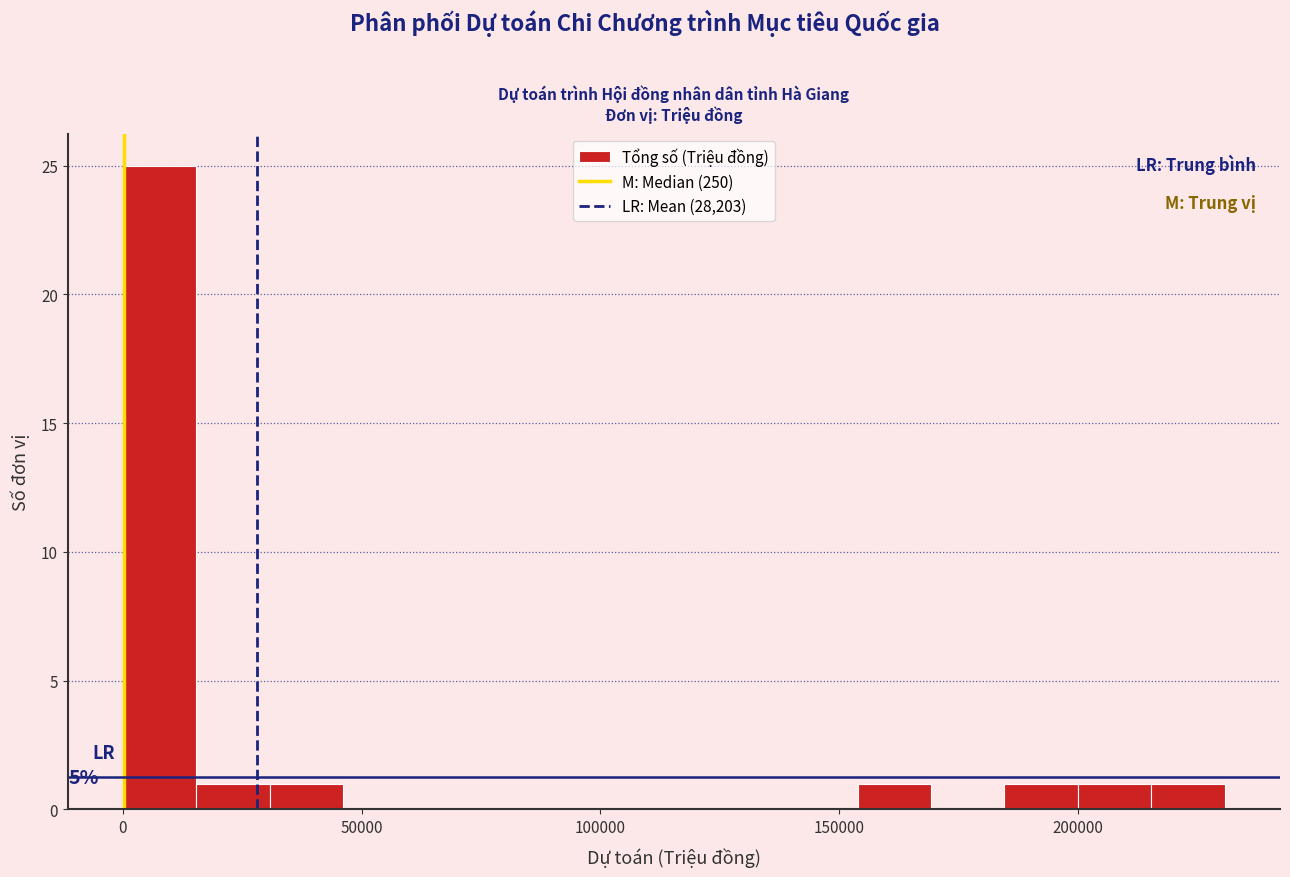

Around what value on the x-axis is the tallest bar? Give the approximate position of its centre, as read against the axis.

10000